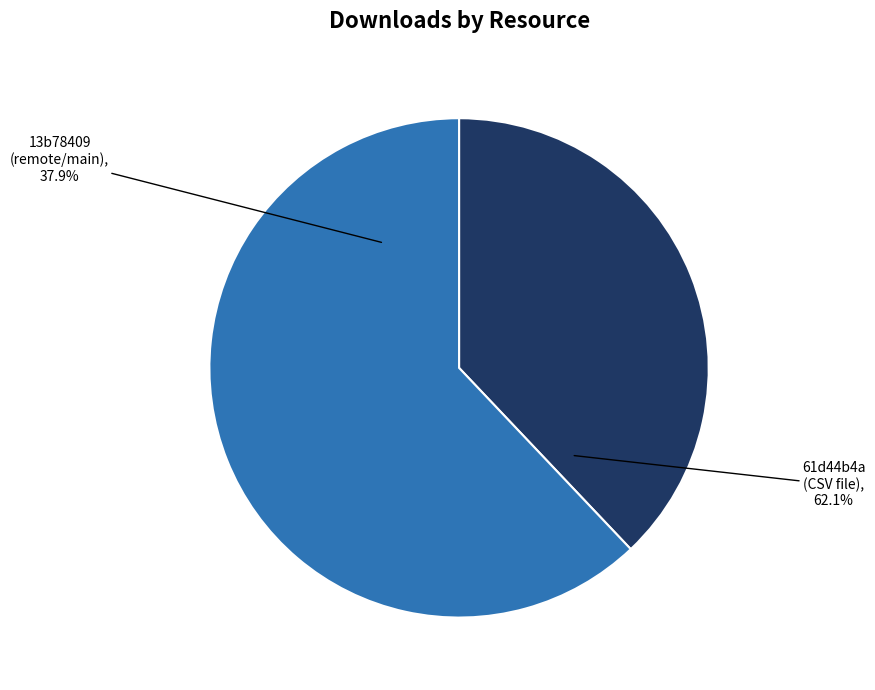

Is it true that 61d44b4a-7774-46e4-9bc8-45b6ce4c519c is 76% of the pie?

False